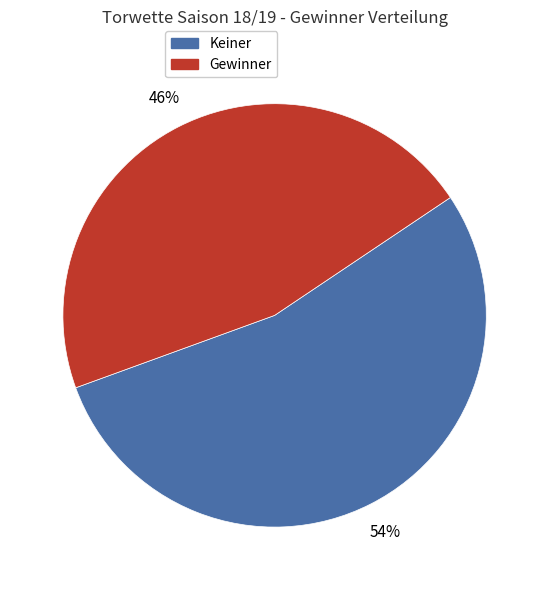

To the nearest percent, what is the average slice percentage?

50%